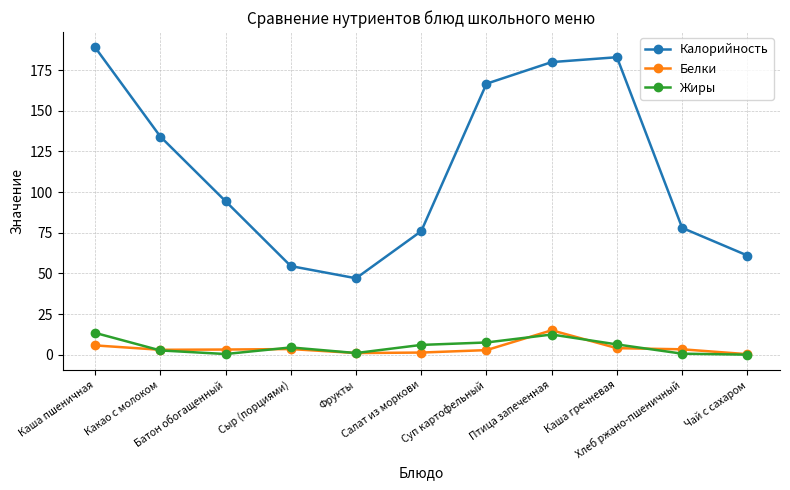

True or false: Жиры has more than 0 interior local peaks.

True